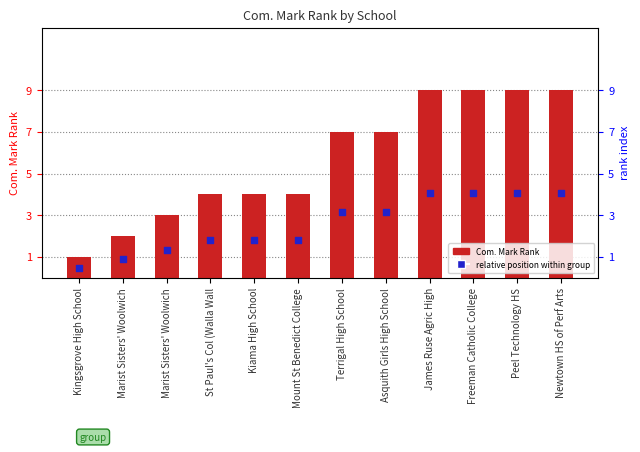

What is the total value across all series at Kingsgrove High School?

1.4